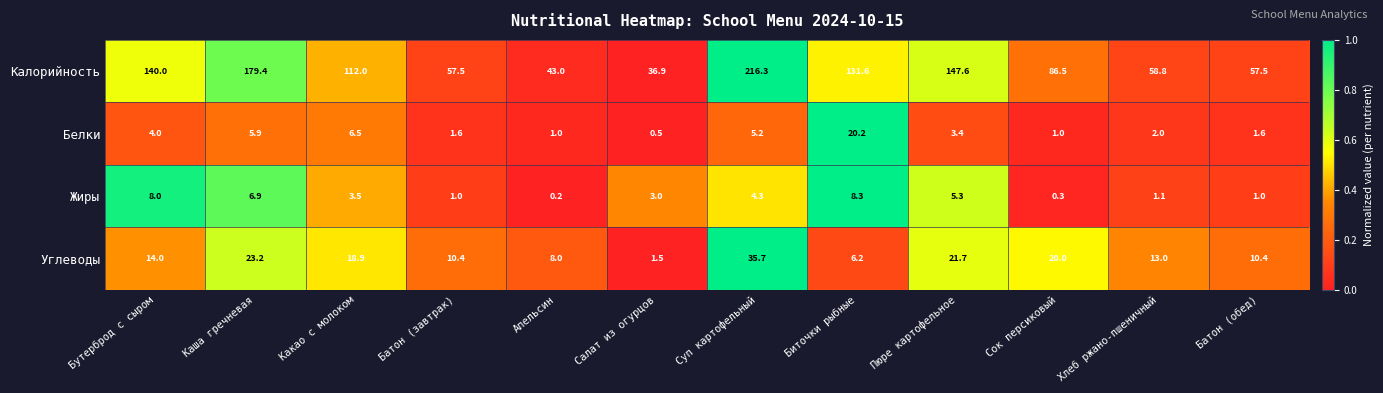

Which category has the lowest value across all series?

Апельсин